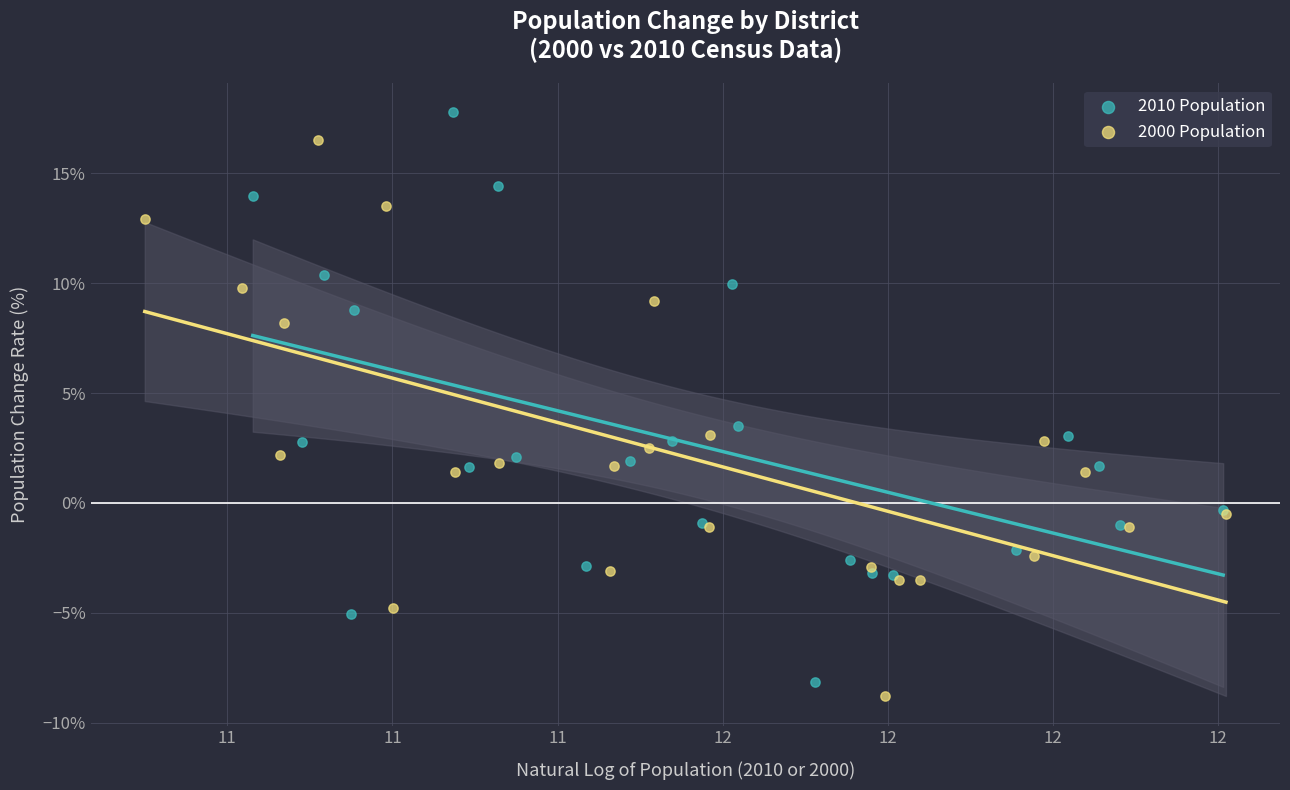

Which series reaches the maximum Y coordinate?

2010 Population